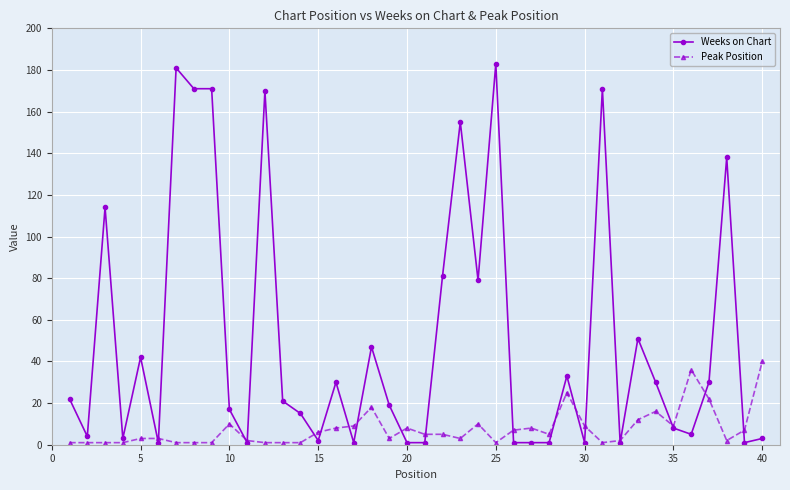

After their last crossing, which series has the higher values: Weeks on Chart or Peak Position?

Peak Position